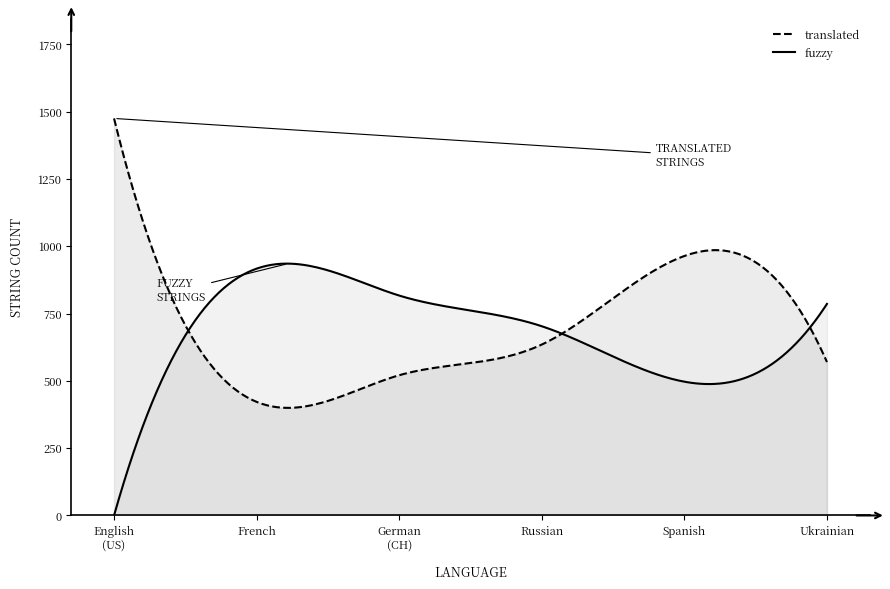

Between which two adjacent categories do translated and fuzzy first intersect?

English (United States) and French